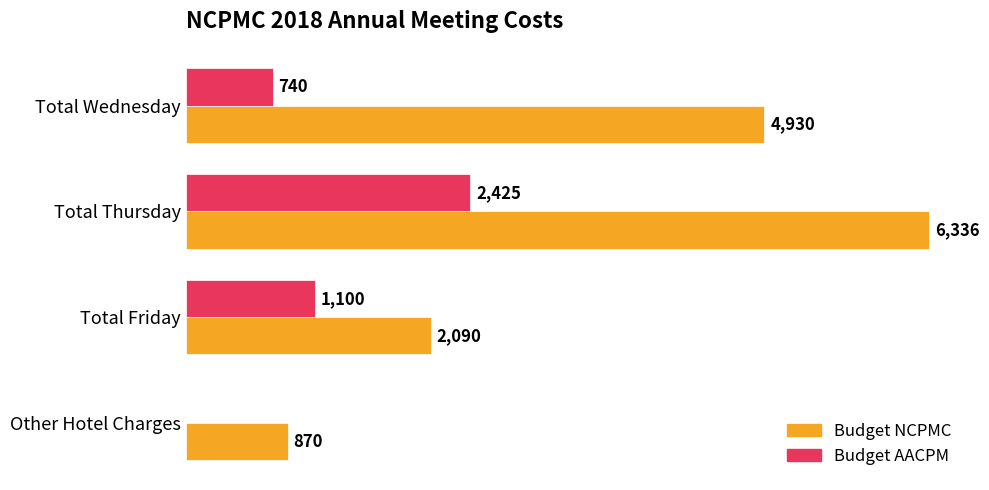

Which category has the highest value across all series?

Total Thursday